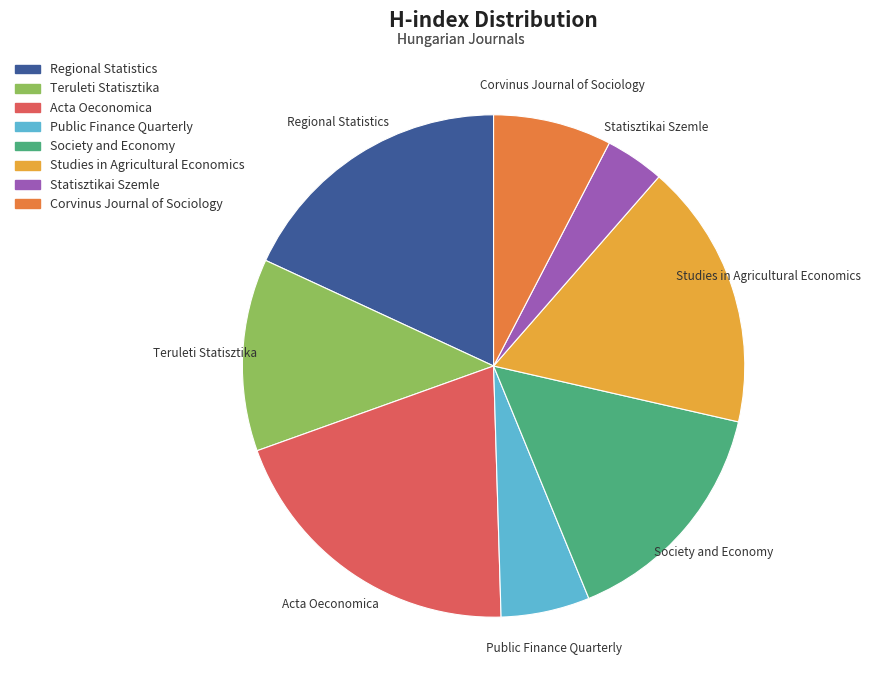

Is the sum of Studies in Agricultural Economics and Society and Economy greater than half?

No